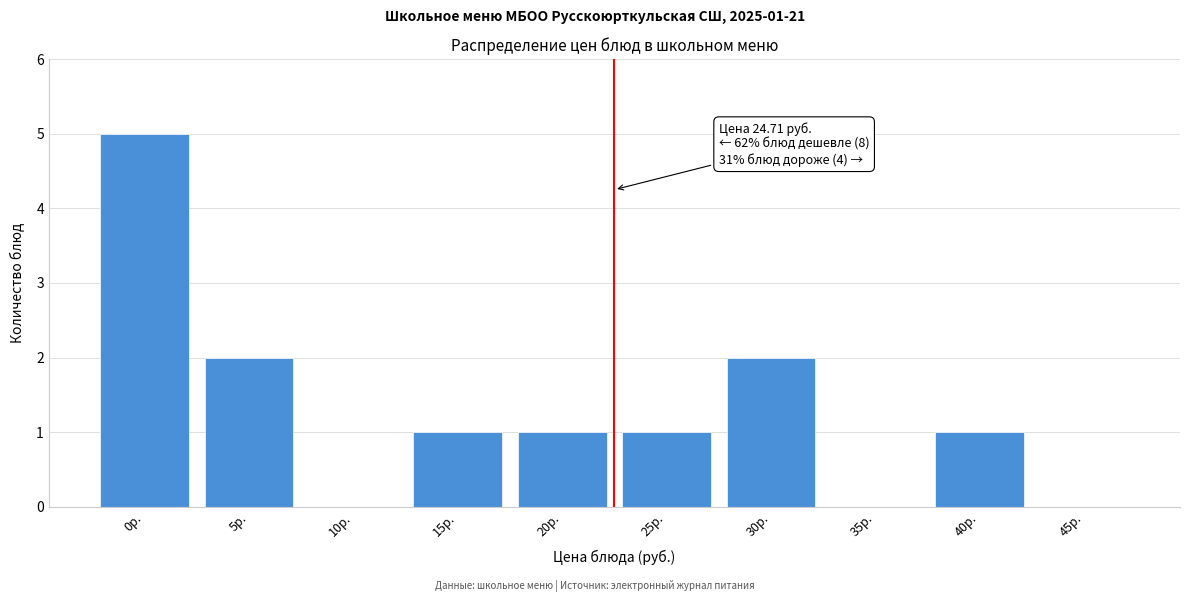

Reading left to right, transcribe all the data shown in this chart.

0р.=5	5р.=2	10р.=0	15р.=1	20р.=1	25р.=1	30р.=2	35р.=0	40р.=1	45р.=0